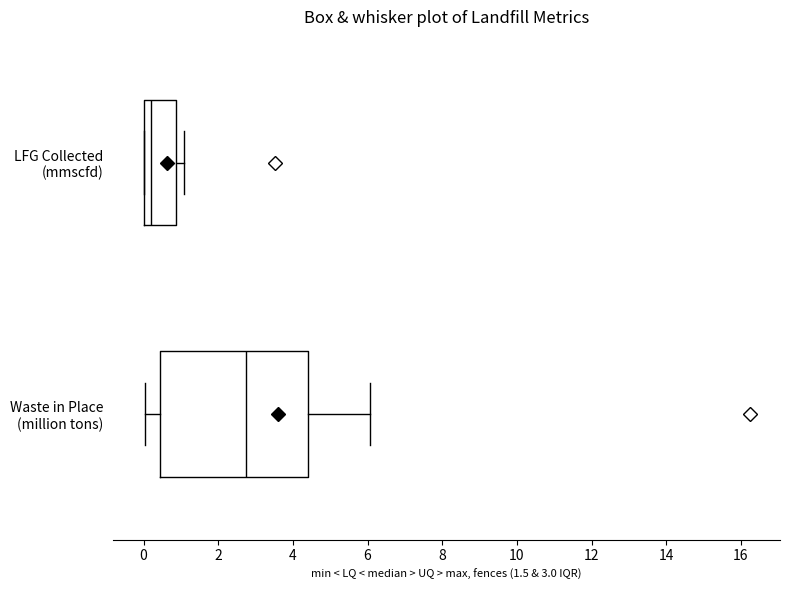

Comparing the boxes themselves (not the whiskers), which one is the widest?

Waste in Place (million tons)